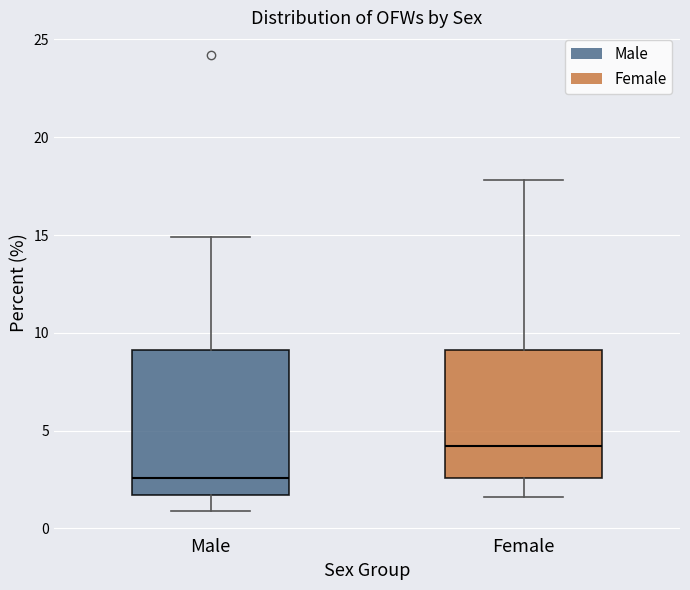

Comparing the boxes themselves (not the whiskers), which one is the tallest?

Male